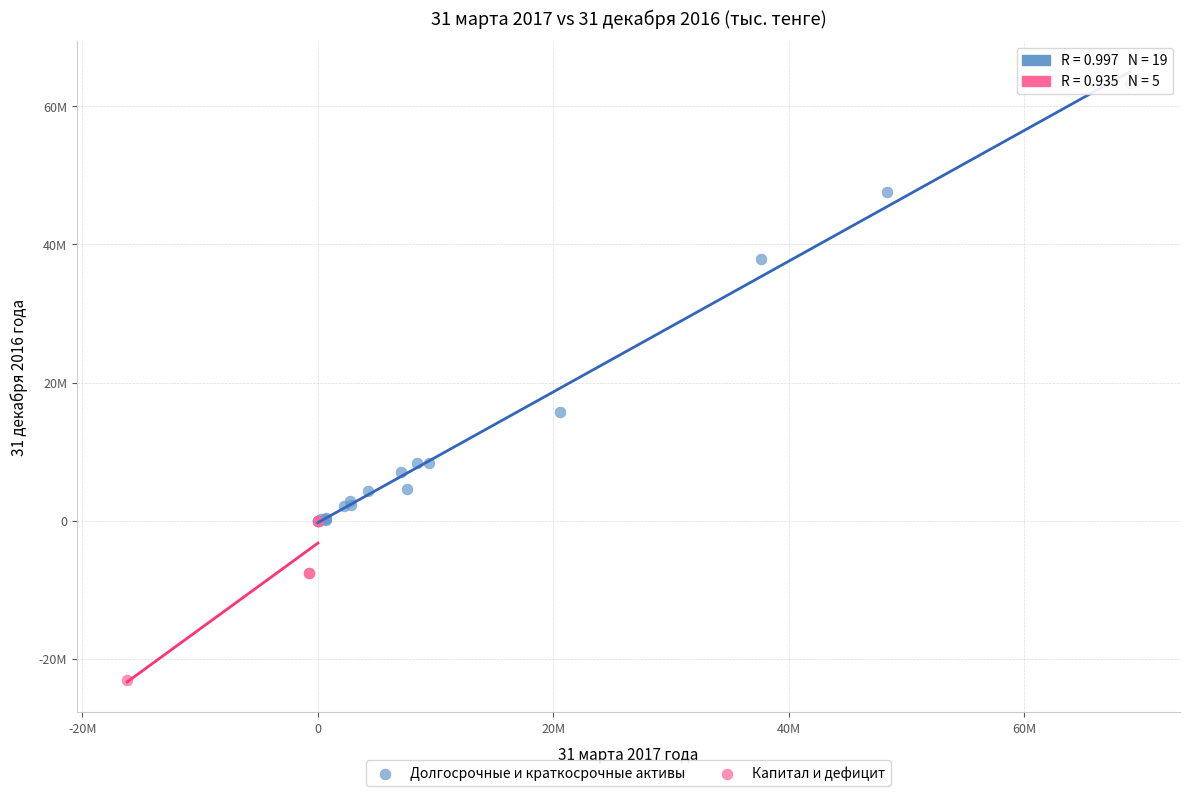

Which series reaches the maximum Y coordinate?

Долгосрочные и краткосрочные активы